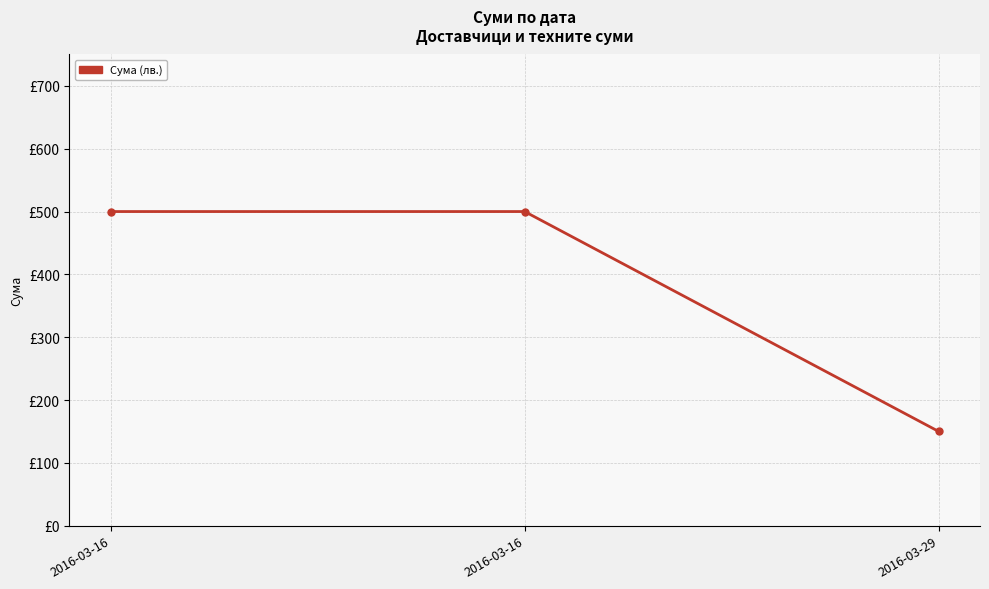

List the labels in order of value, largest first.

2016-03-16, 2016-03-16, 2016-03-29